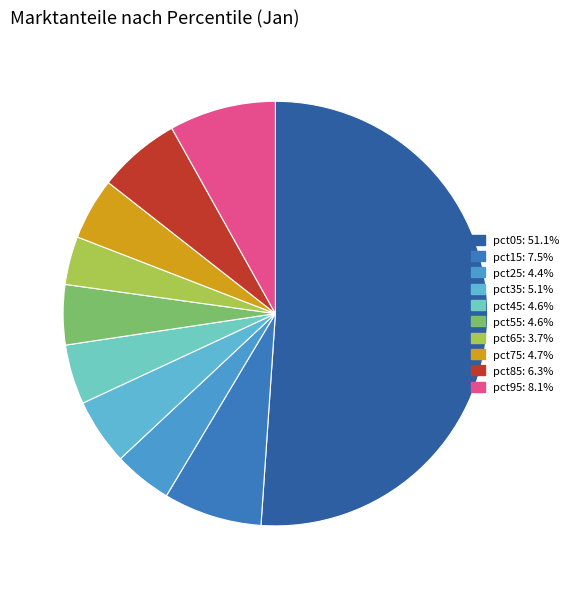

Which category has the biggest portion of the pie?

pct05